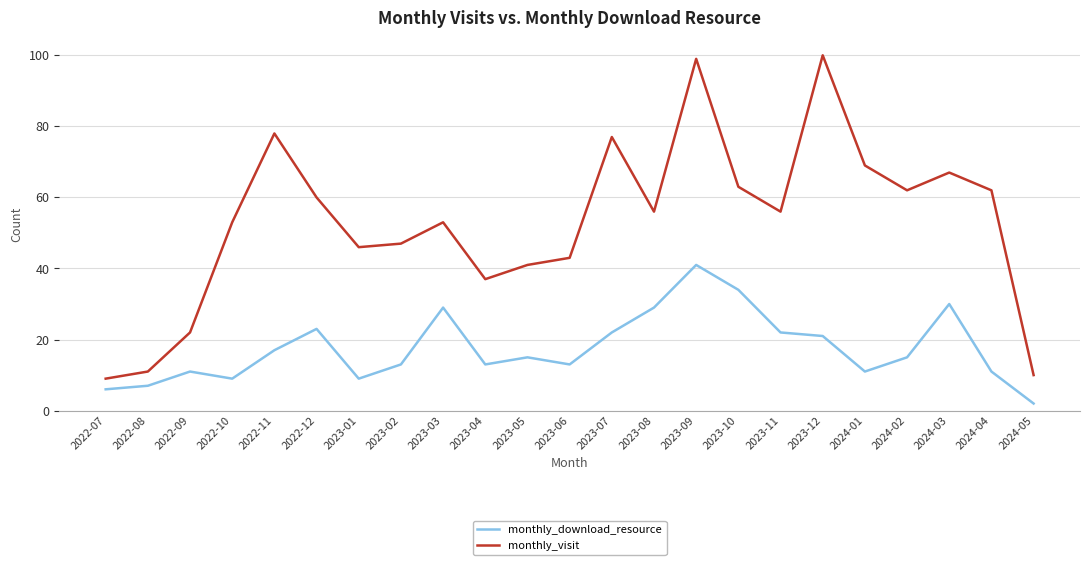

What is the difference between the monthly_visit values at 2022-09 and 2022-10?

31